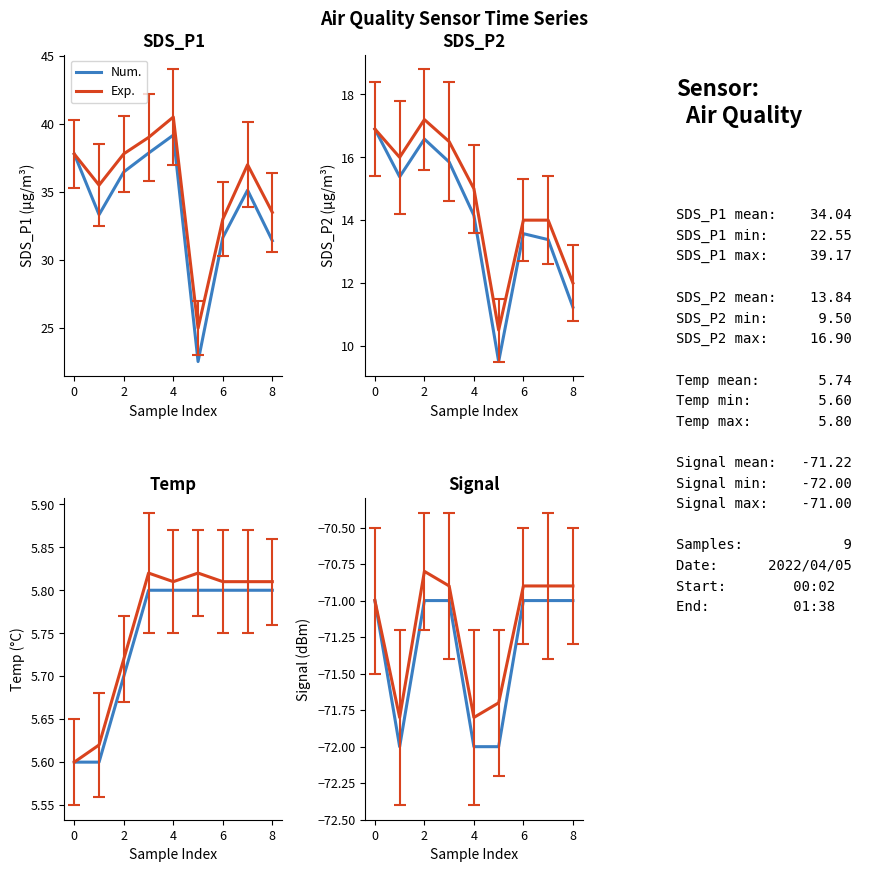

List the series in order of their peak value, highest first.

Exp., Num.